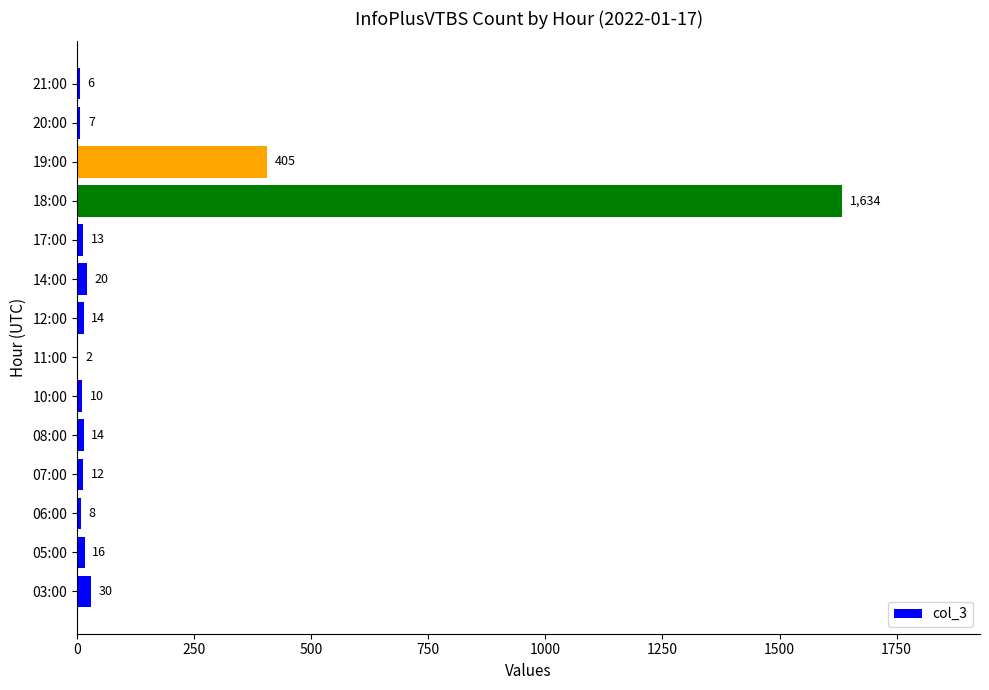

Reading bottom to top, what are all the values shown in this chart?

03:00=30	05:00=16	06:00=8	07:00=12	08:00=14	10:00=10	11:00=2	12:00=14	14:00=20	17:00=13	18:00=1634	19:00=405	20:00=7	21:00=6